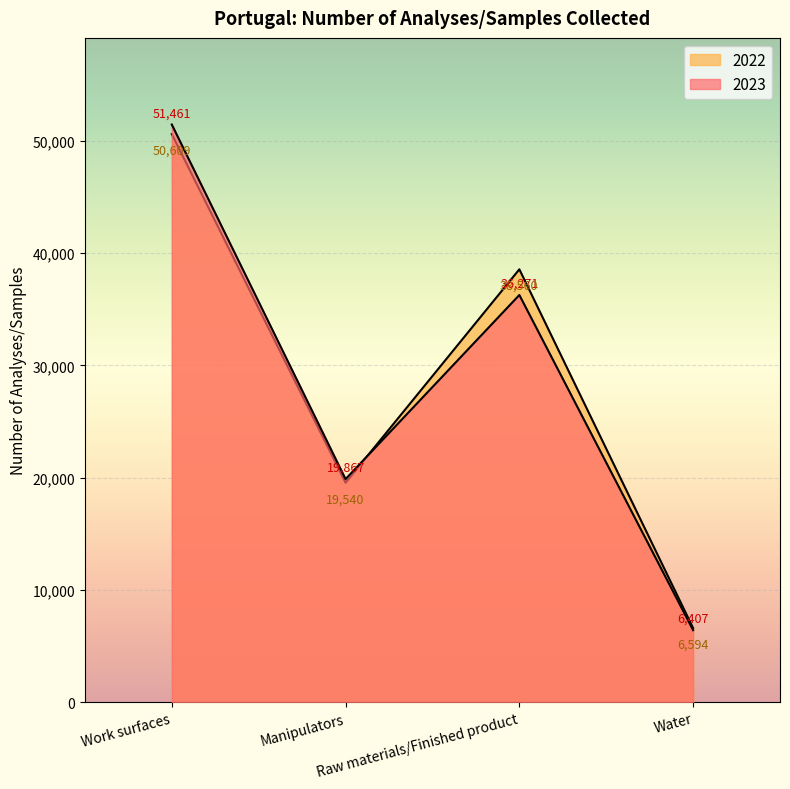

The 2022 series shows 19540 at Manipulators. True or false?

True